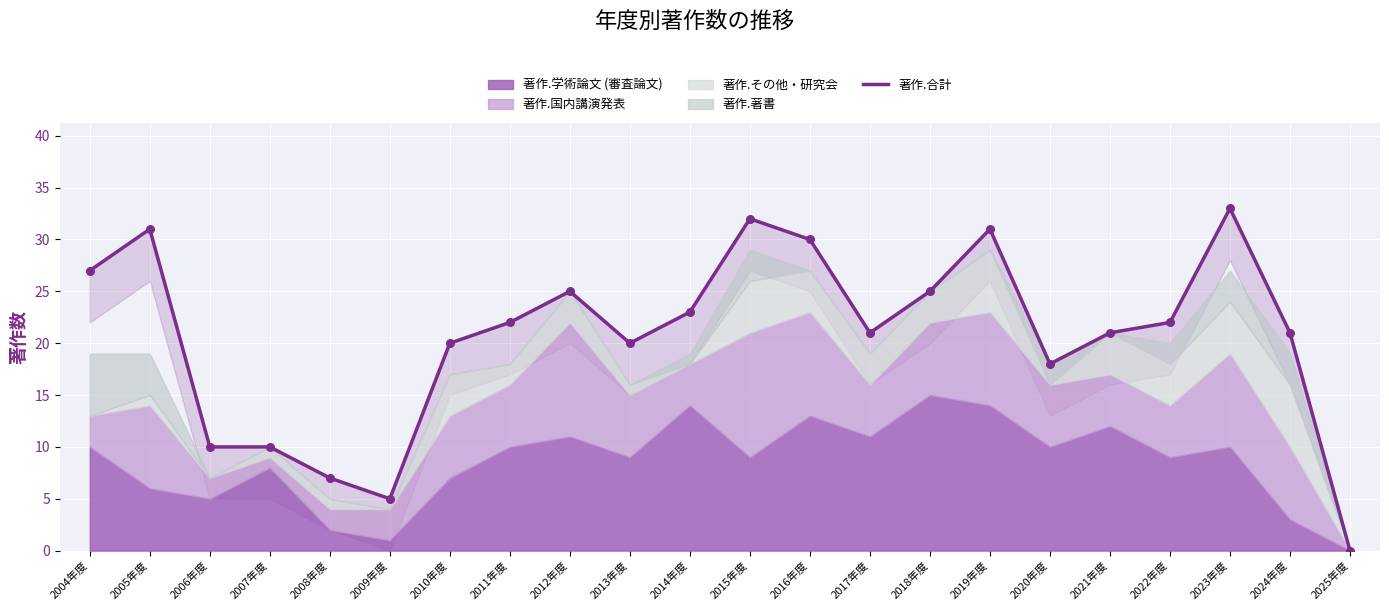

What is the change in value from 2010年度 to 2022年度?

+2